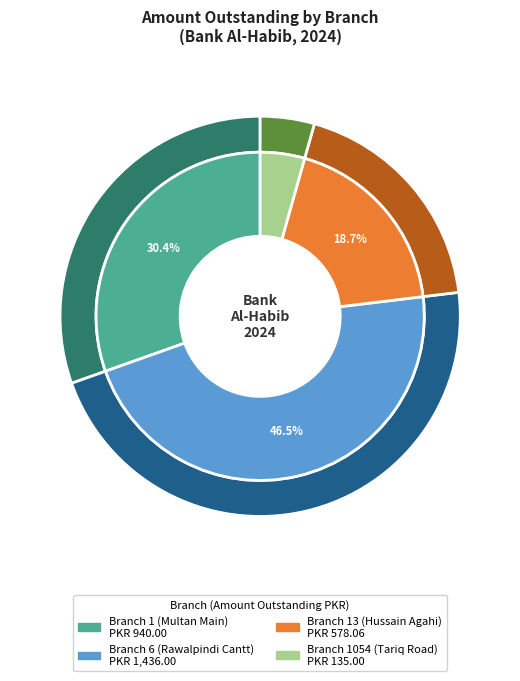

To the nearest percent, what is the combined percentage of Branch 6 (Rawalpindi Cantt) and Branch 1 (Multan Main)?

77%